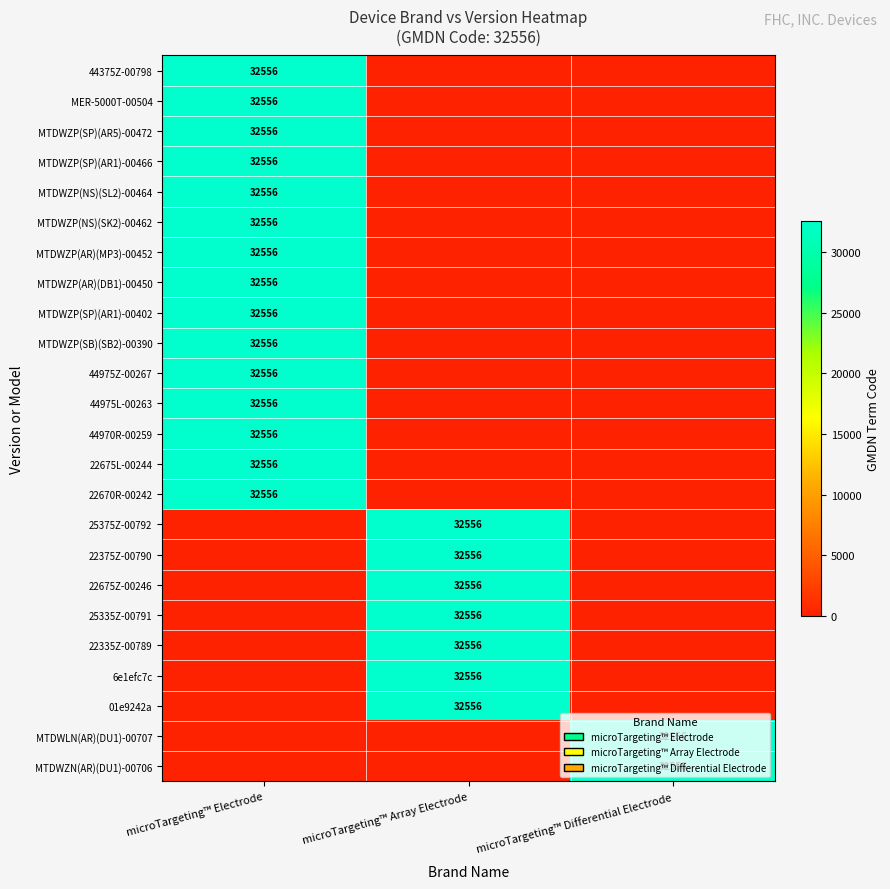

Is it true that 22375Z-00790 equals 13057 at microTargeting™ Array Electrode?

False